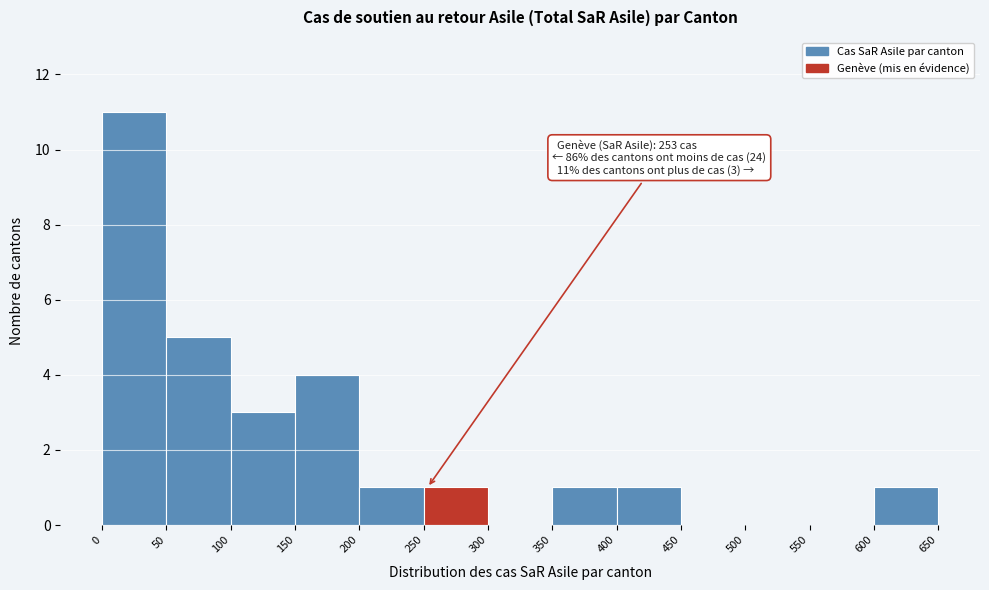

Which range on the x-axis has the tallest bar?

0 to 50